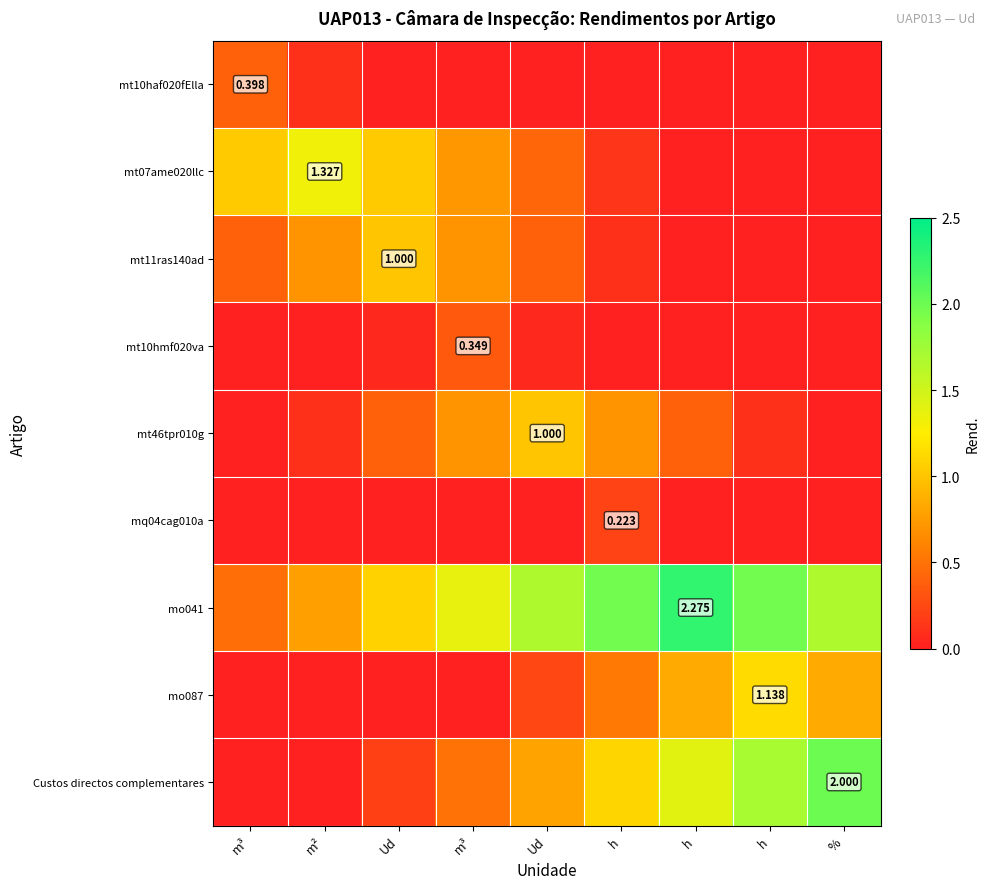

Which category has the highest value across all series?

h